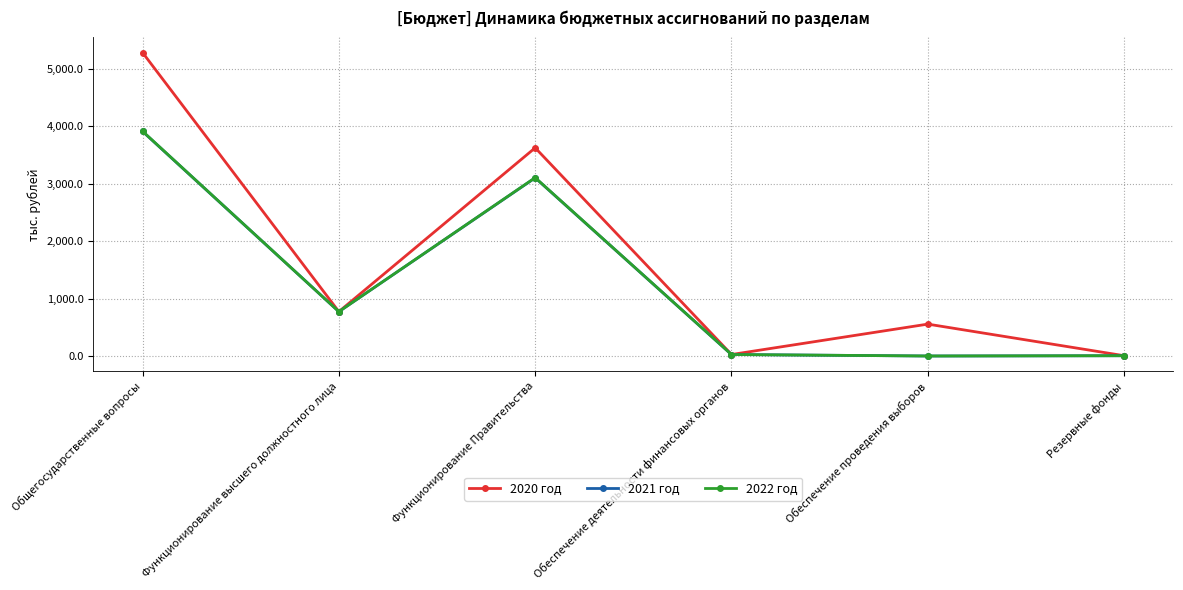

What is the difference between the second highest and second lowest values in the 2020 год series?

3597.5